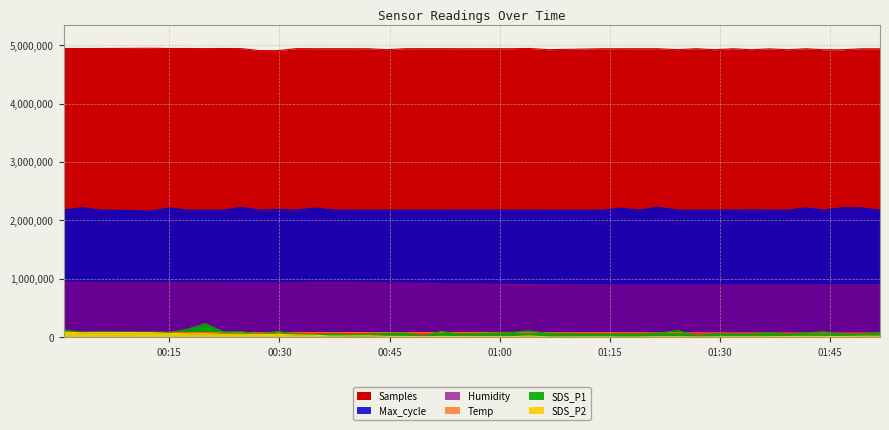

Which category has the highest value in the SDS_P2 series?

2021/09/29 00:00:38